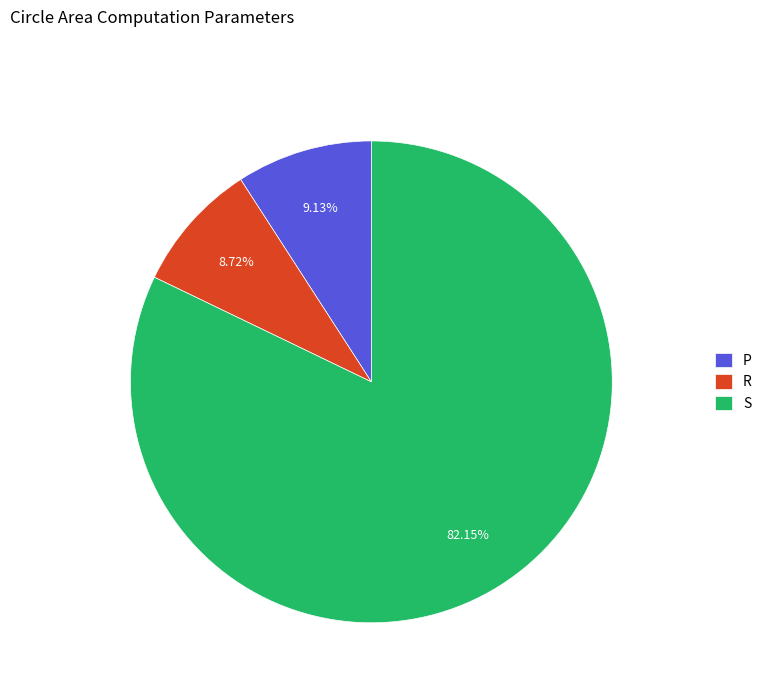

The S slice represents 82% of the pie. True or false?

True